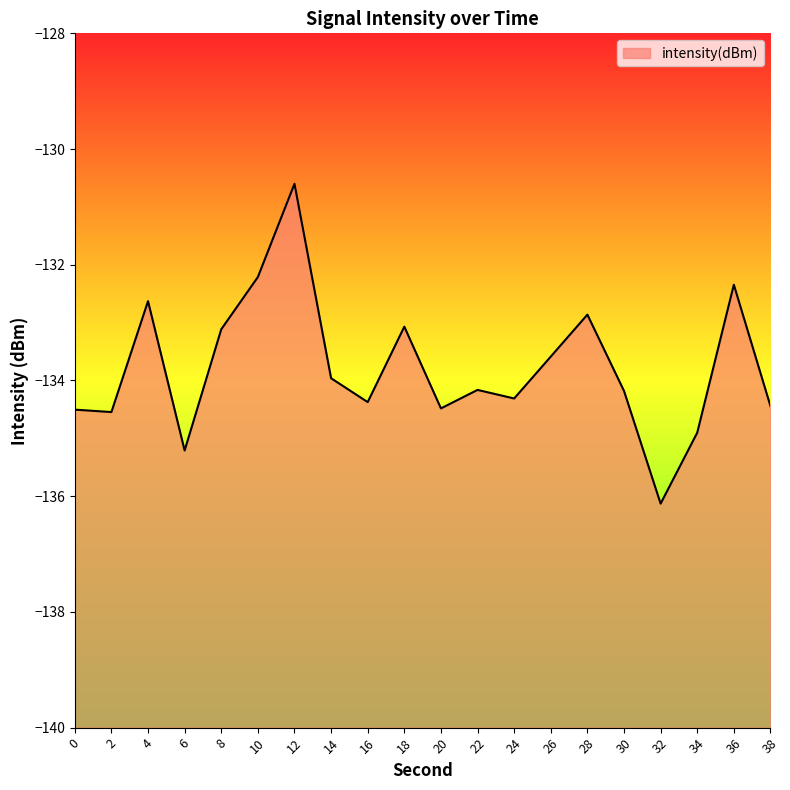

Count the number of categories in the chart.

20